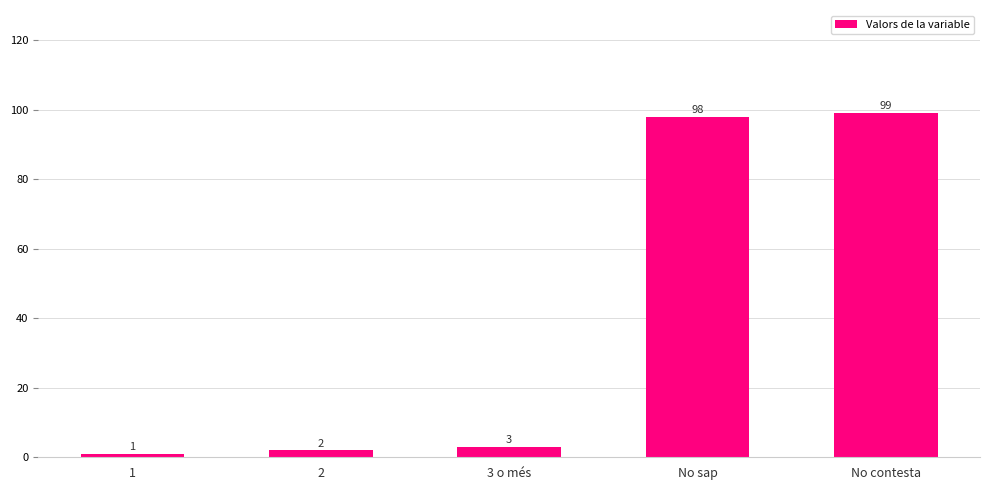

What is the smallest value displayed?

1